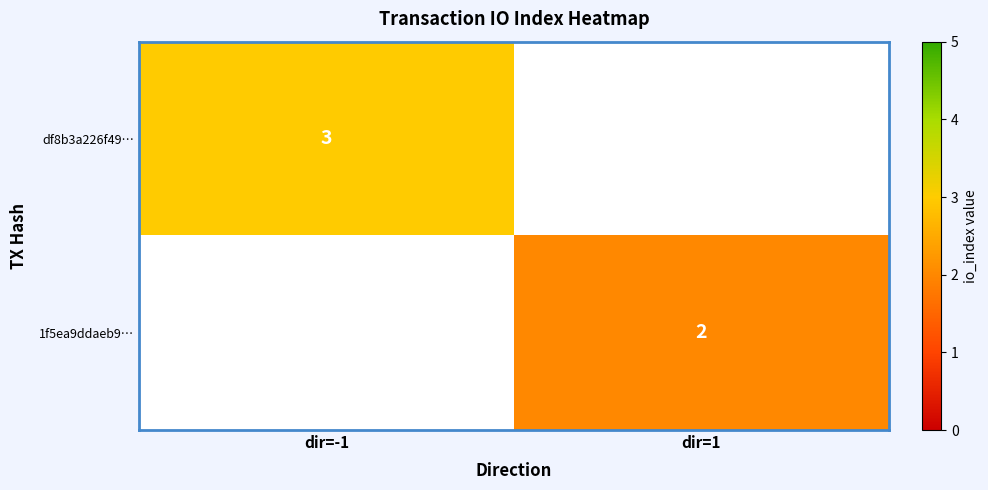

Is the value of df8b3a226f49… at dir=-1 greater than the value of 1f5ea9ddaeb9… at dir=1?

Yes